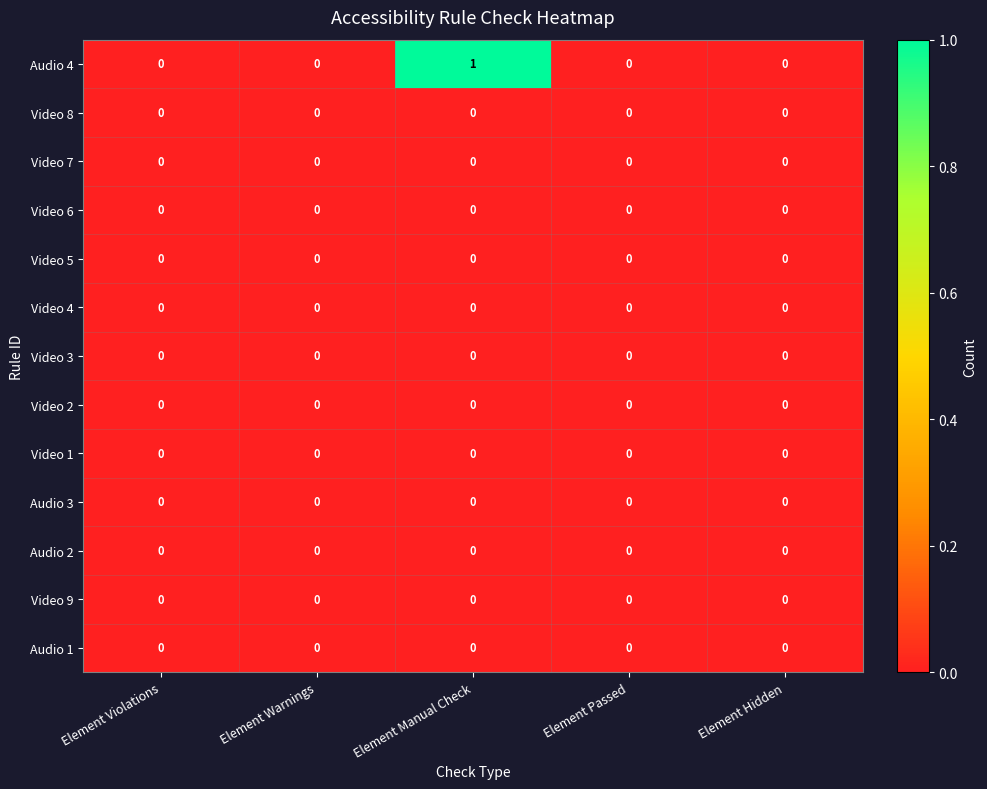

Between Element Warnings and Element Manual Check, which series saw the biggest shift?

Audio 4